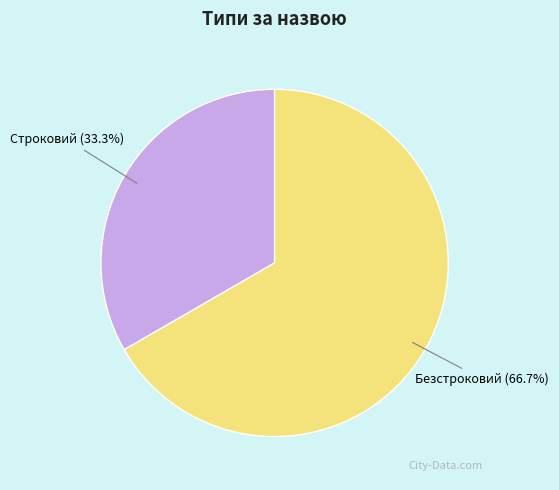

What is the smallest slice in the pie chart?

Строковий